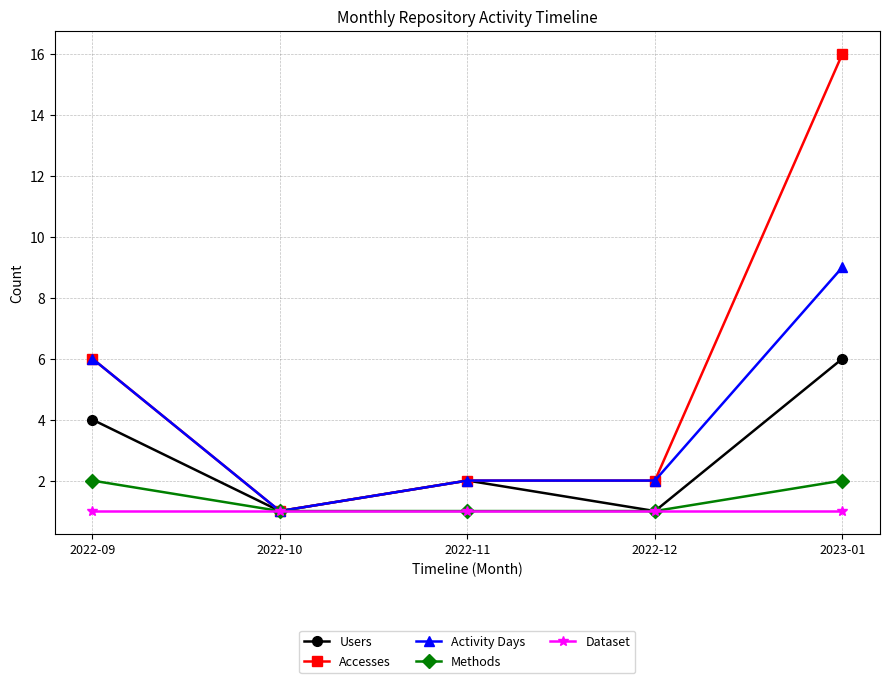

Is it true that Methods equals 0 at 2022-11?

False